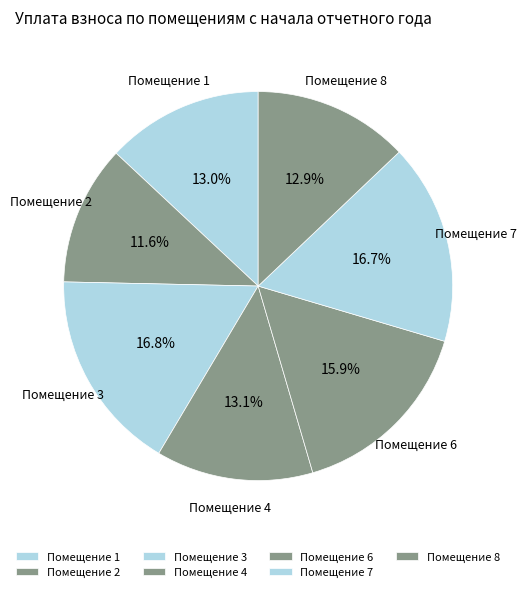

Which has a higher value, Помещение 2 or Помещение 3?

Помещение 3